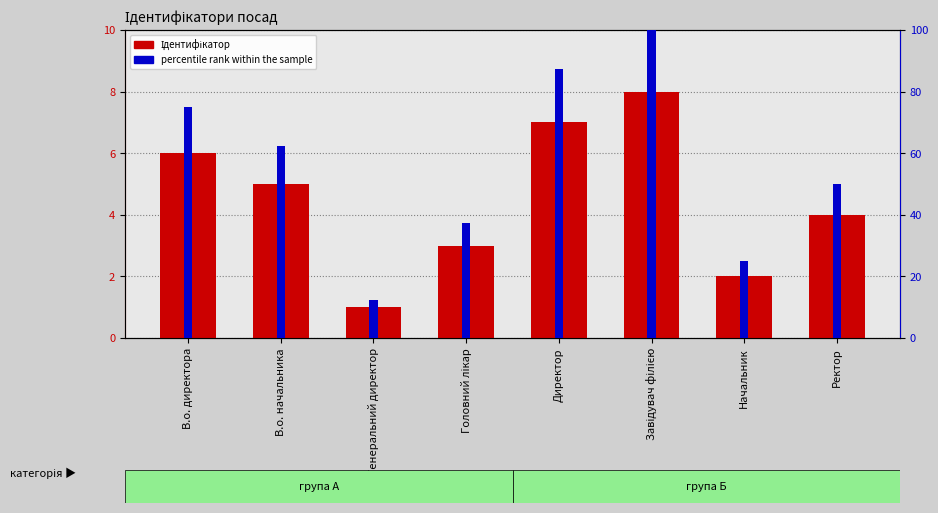

Rank the series by their maximum value, from highest to lowest.

percentile rank within the sample, Ідентифікатор